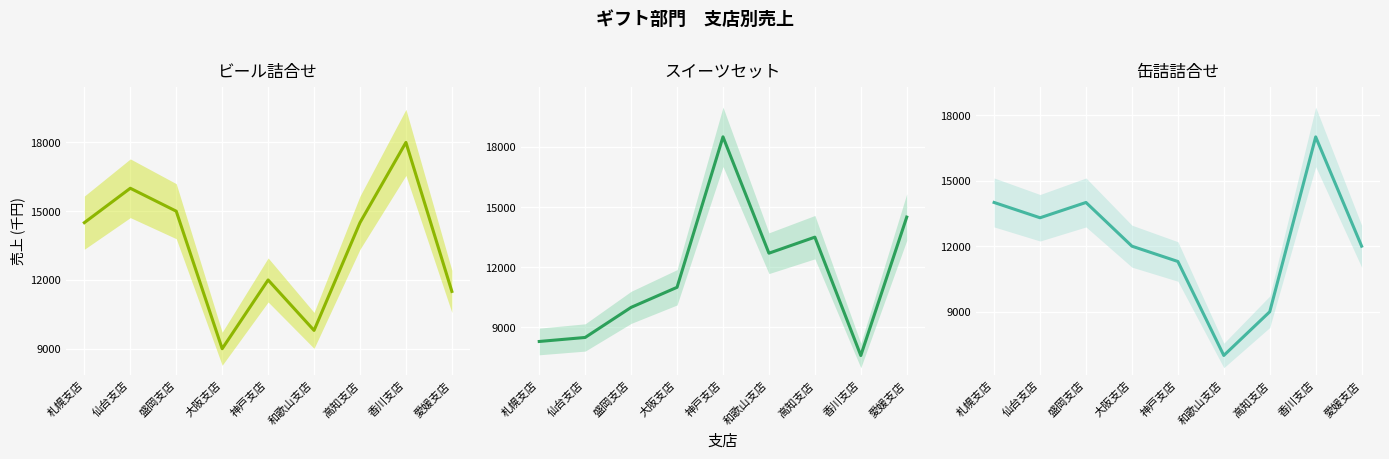

What is the label of the 3rd point from the right?

高知支店